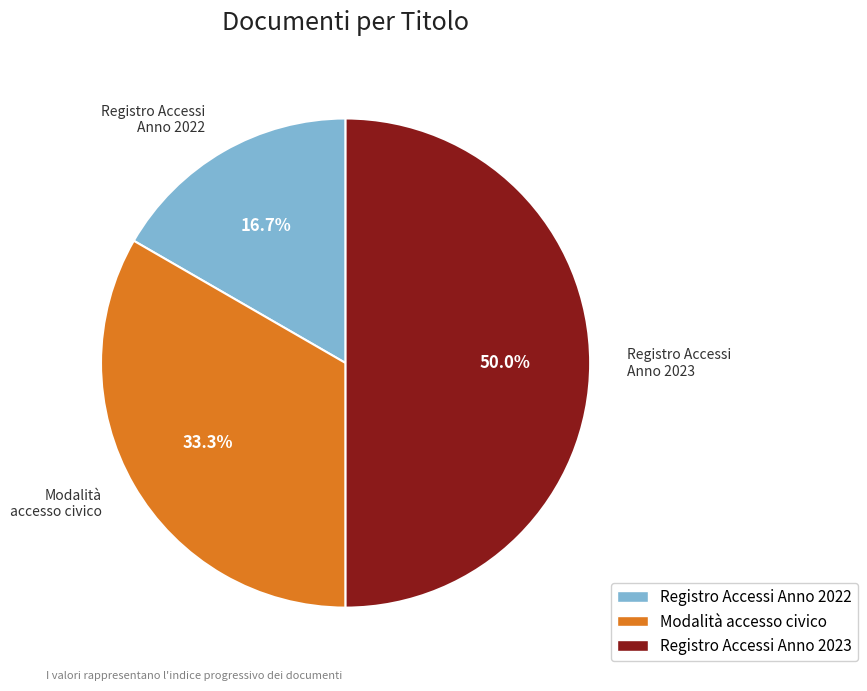

Rank the categories by value from lowest to highest.

Registro Accessi Anno 2022, Modalità accesso civico, Registro Accessi Anno 2023